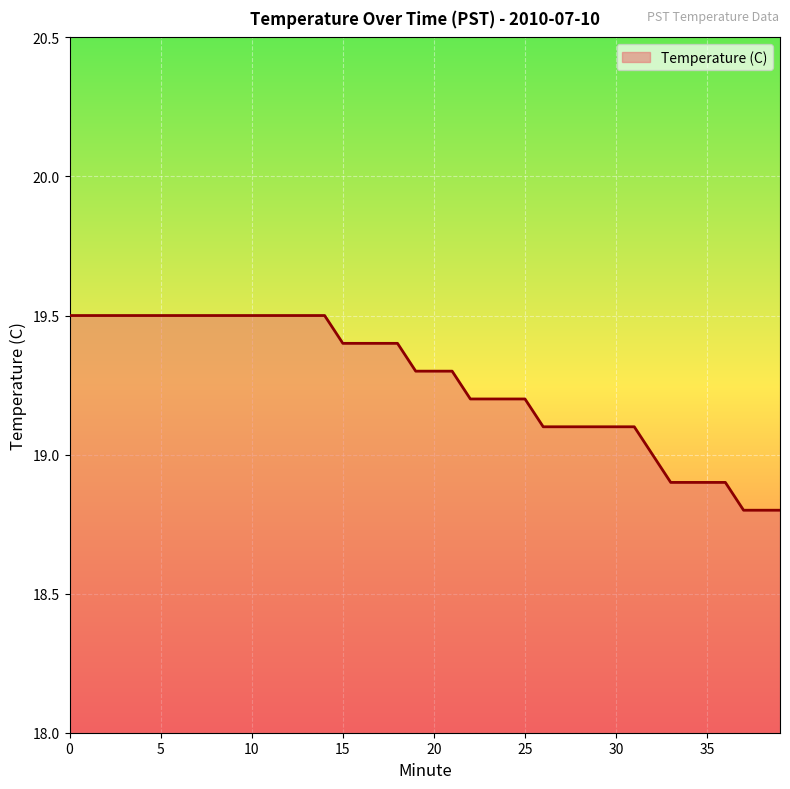

What is the difference between the maximum and minimum values?

0.7